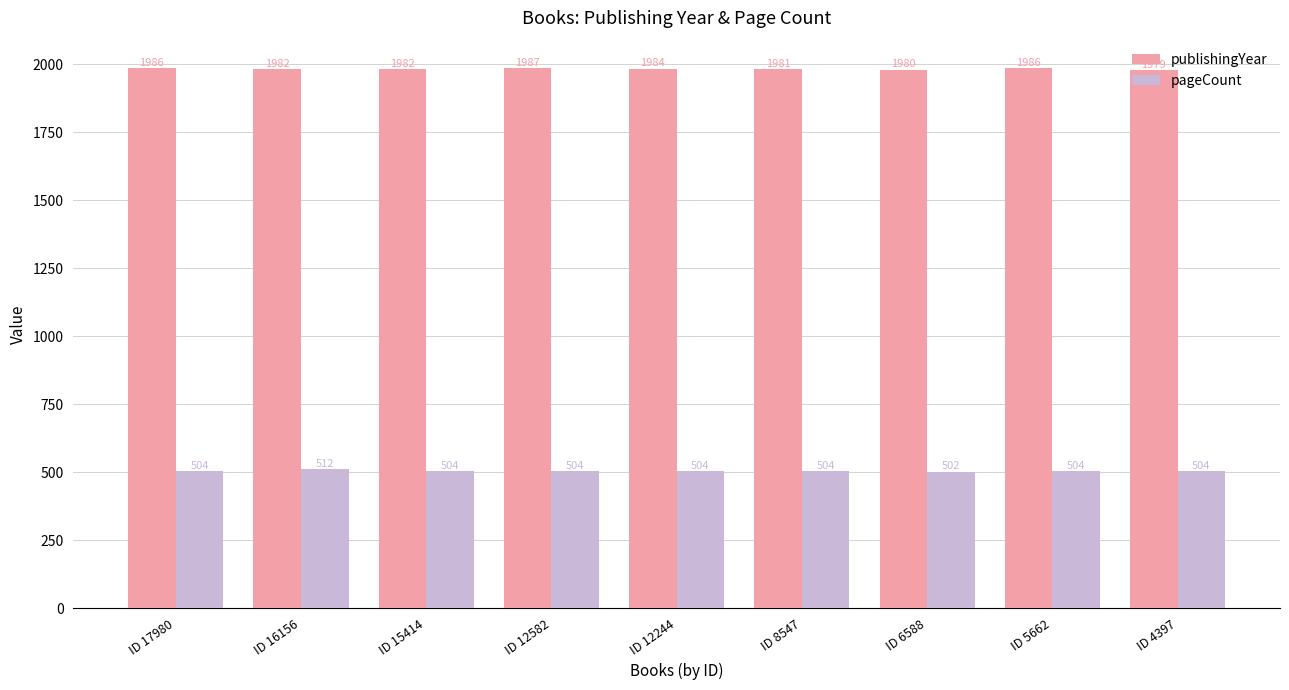

Is the value of pageCount at ID 16156 greater than the value of publishingYear at ID 16156?

No